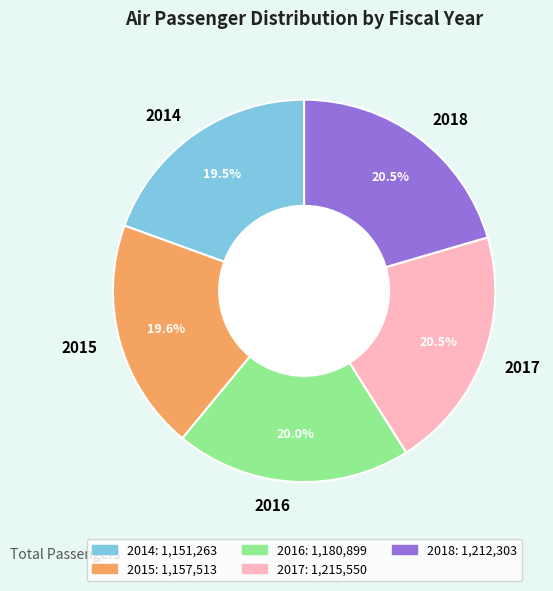

Combined, do 2018 and 2016 account for over 50%?

No